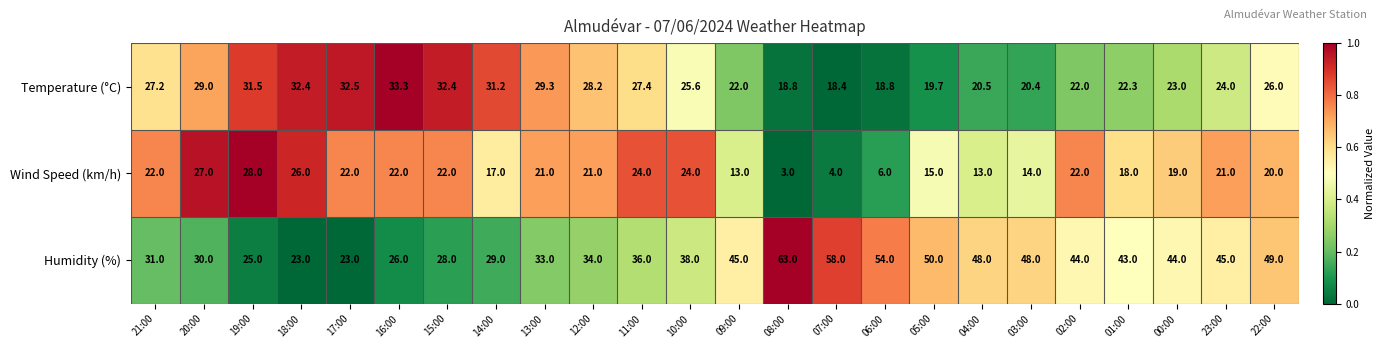

Which category has the lowest value across all series?

08:00